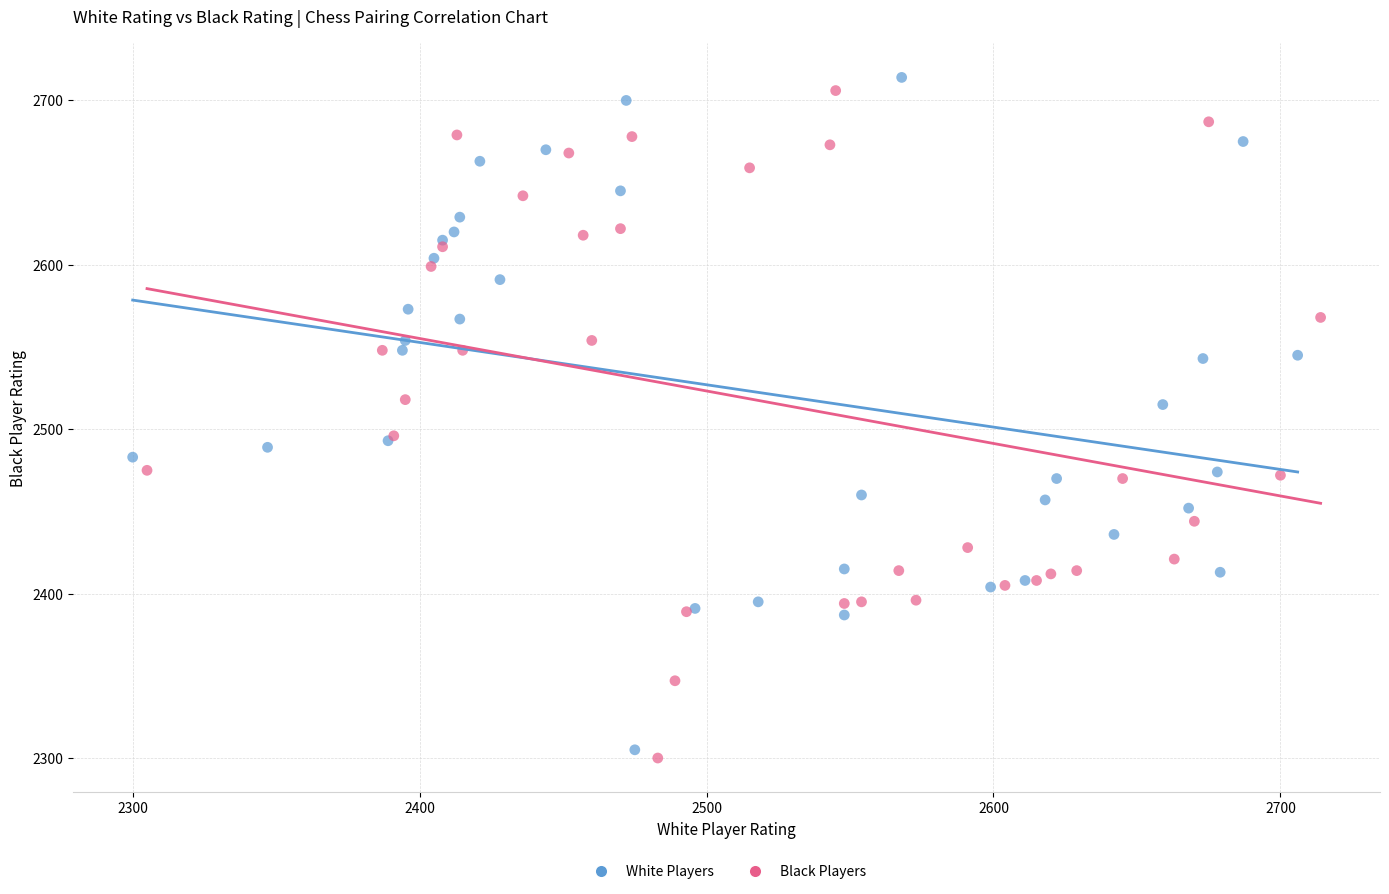

Which series contains the highest Y value?

White Players